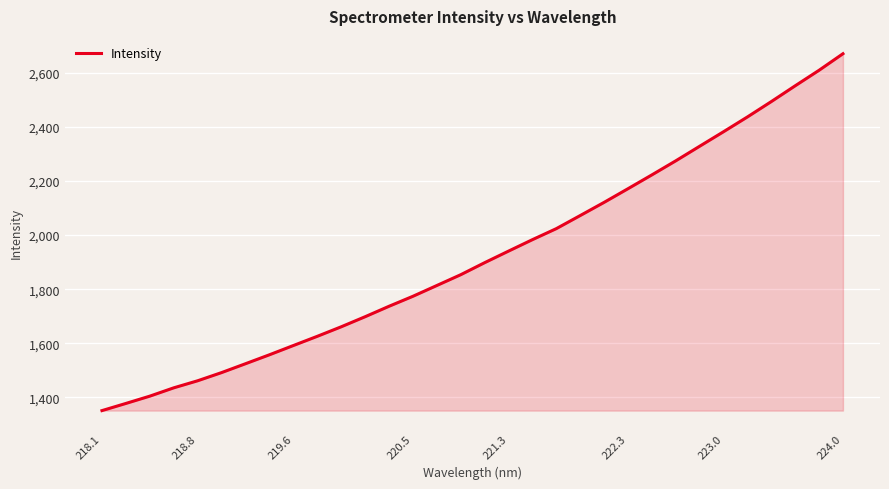

What is the smallest value displayed?

1351.4